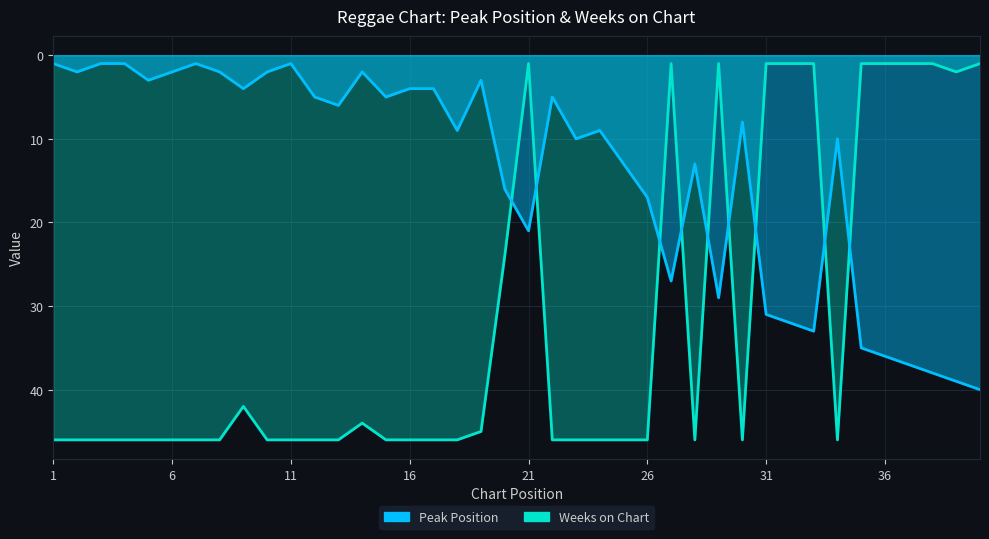

What is the value of the Peak Position point at the 5th from the left?

3